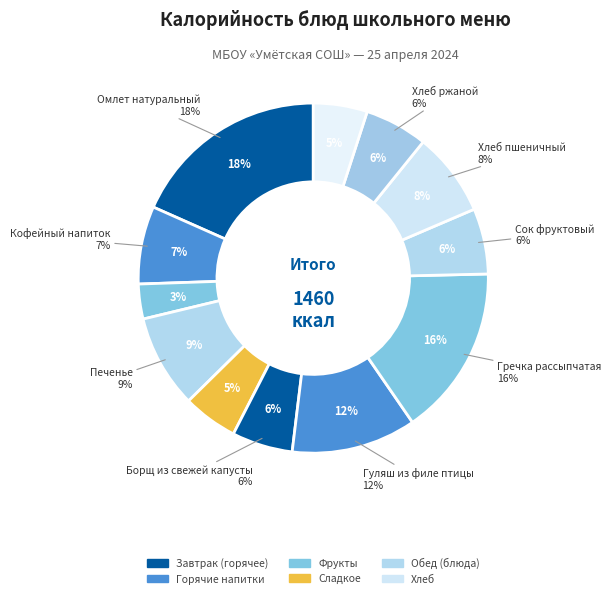

True or false: Гречка рассыпчатая accounts for 10% of the total.

False